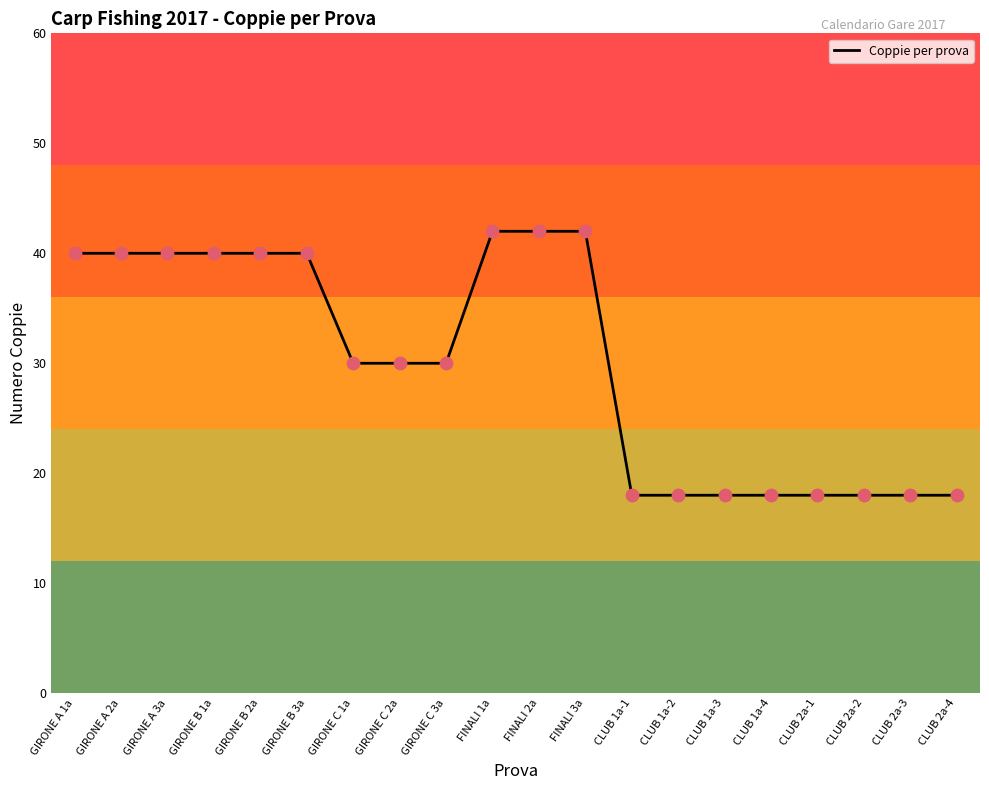

What is the change in value from GIRONE B 3a to GIRONE C 1a?

-10